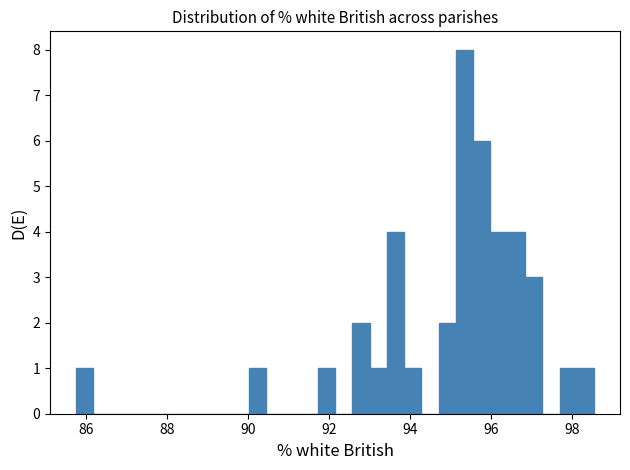

Read against the x-axis, roughly where is the centre of the tallest bar?

95.4